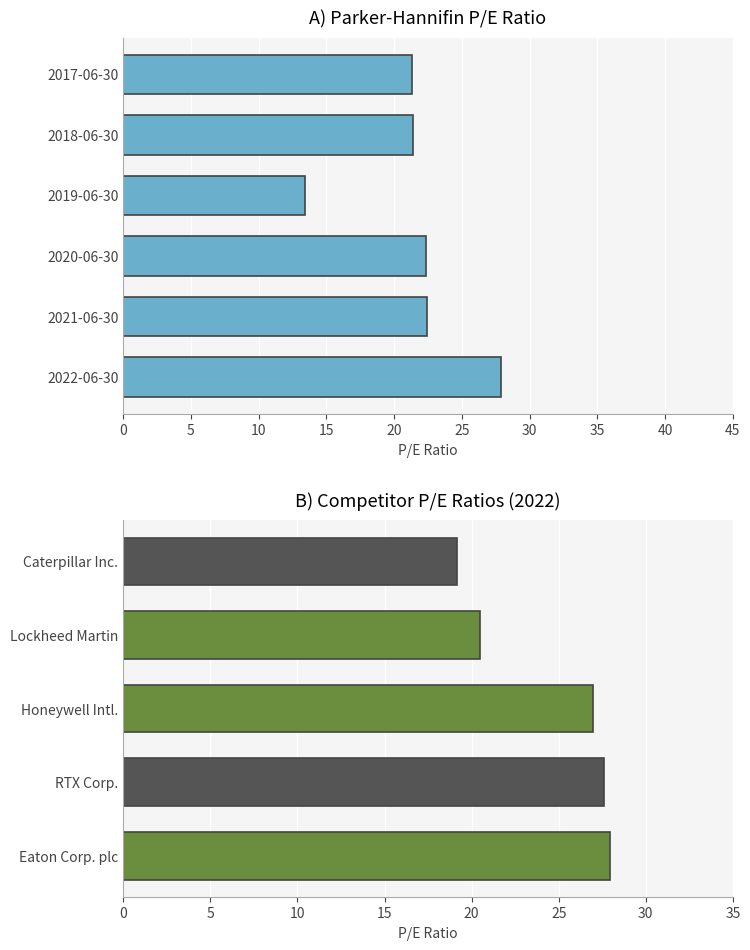

True or false: the data shows 13.4 at 2019-06-30.

True